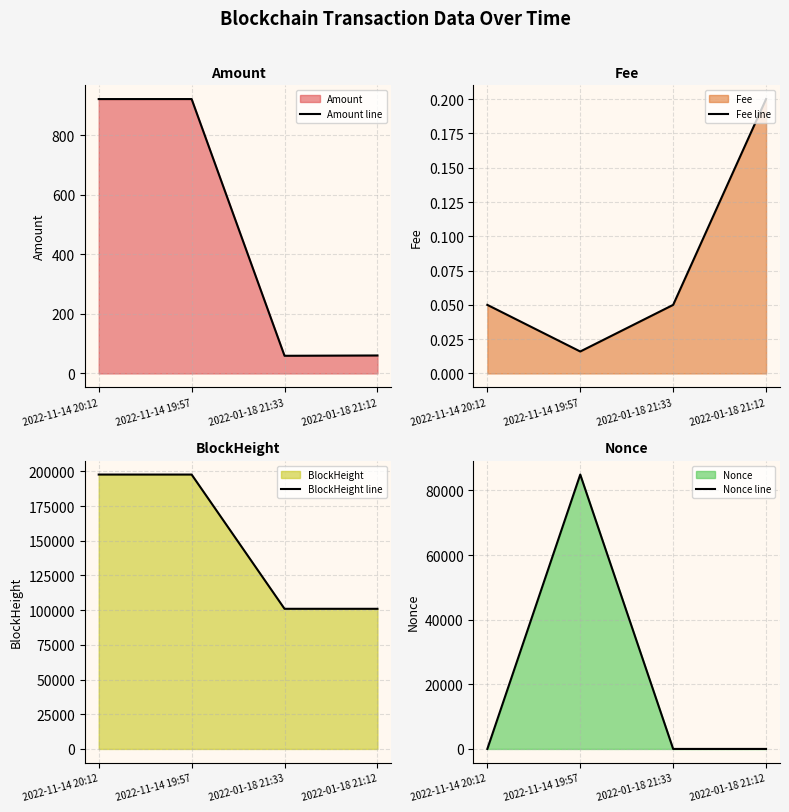

What position from the left is 2022-01-18 21:12?

4